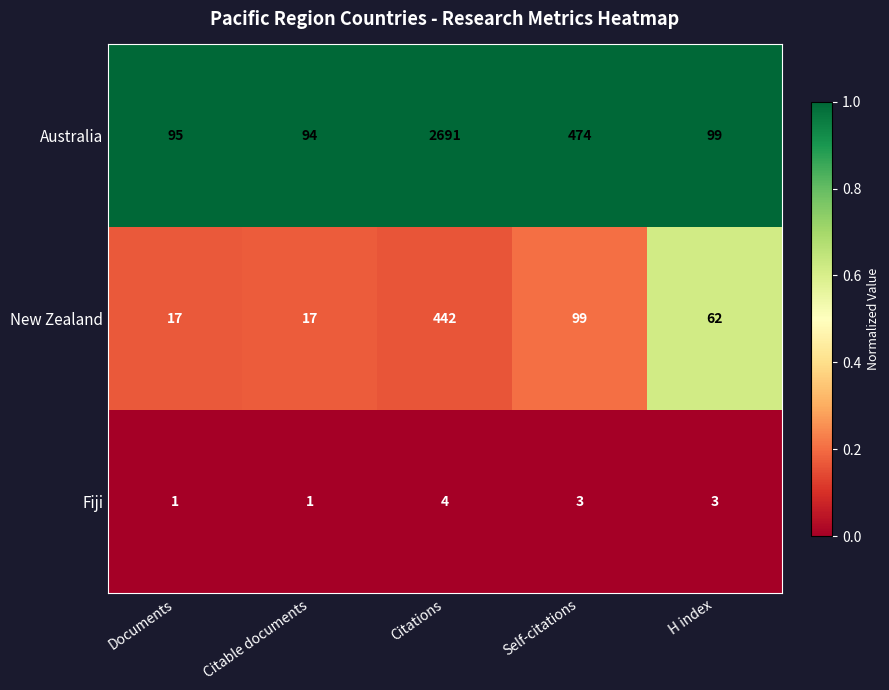

Rank the series at Documents from highest to lowest value.

Australia, New Zealand, Fiji